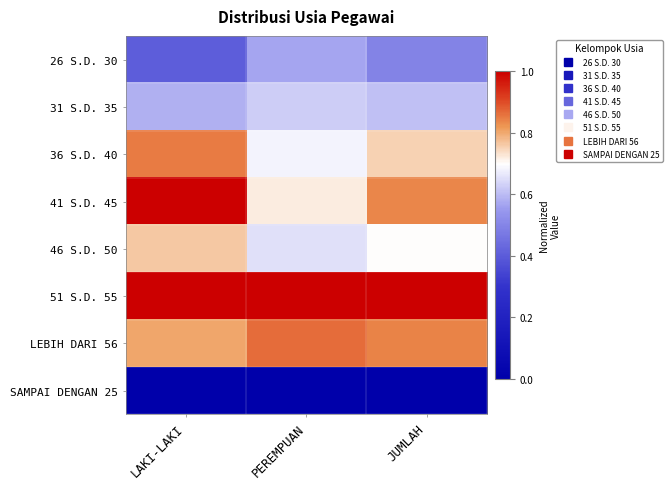

What is the total value across all series at LAKI-LAKI?

5.4